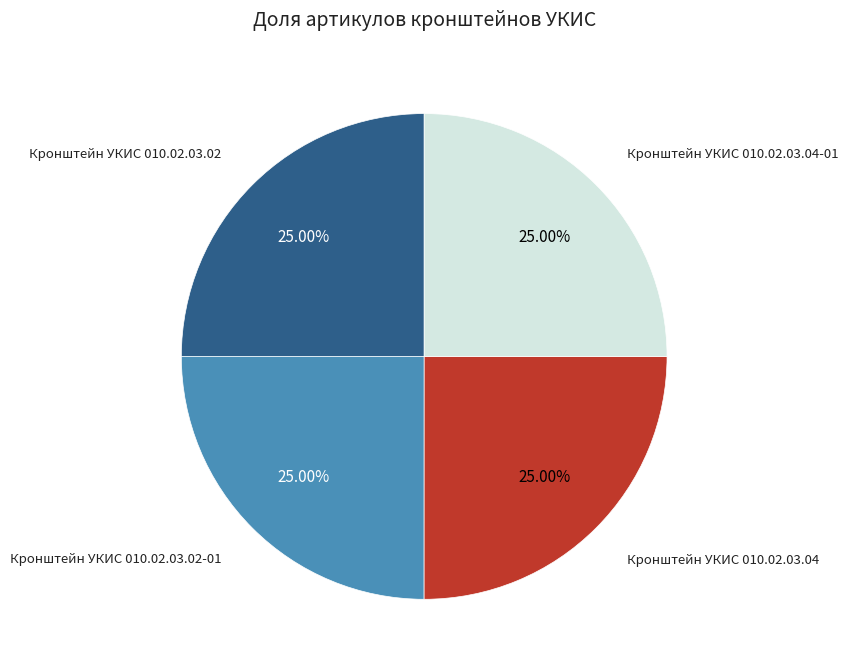

The Кронштейн УКИС 010.02.03.02 slice represents 25% of the pie. True or false?

True